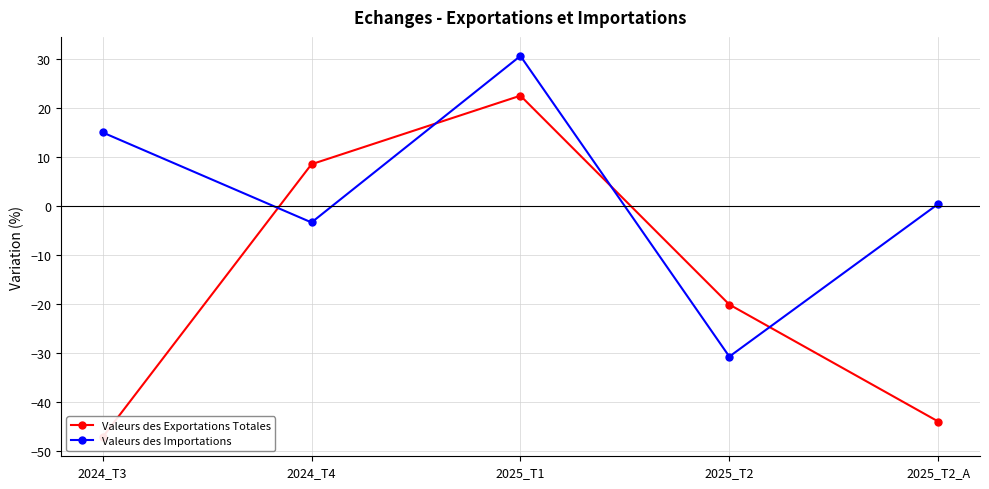

True or false: Valeurs des Importations has more than 2 interior local peaks.

False